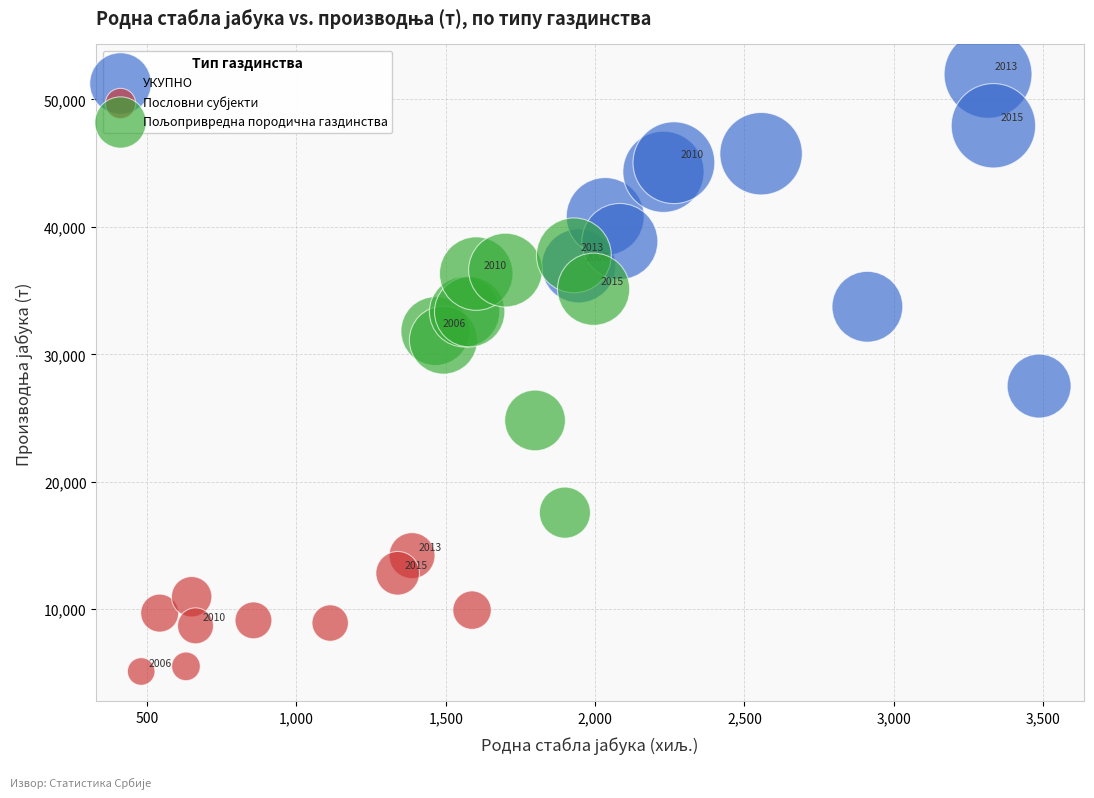

Which series has the largest Y range (max minus min)?

УКУПНО